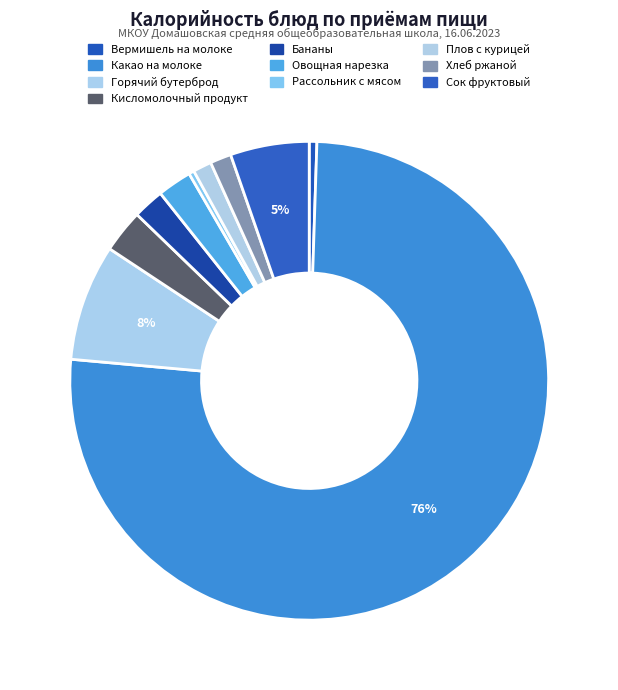

Which category has the biggest portion of the pie?

Какао на молоке